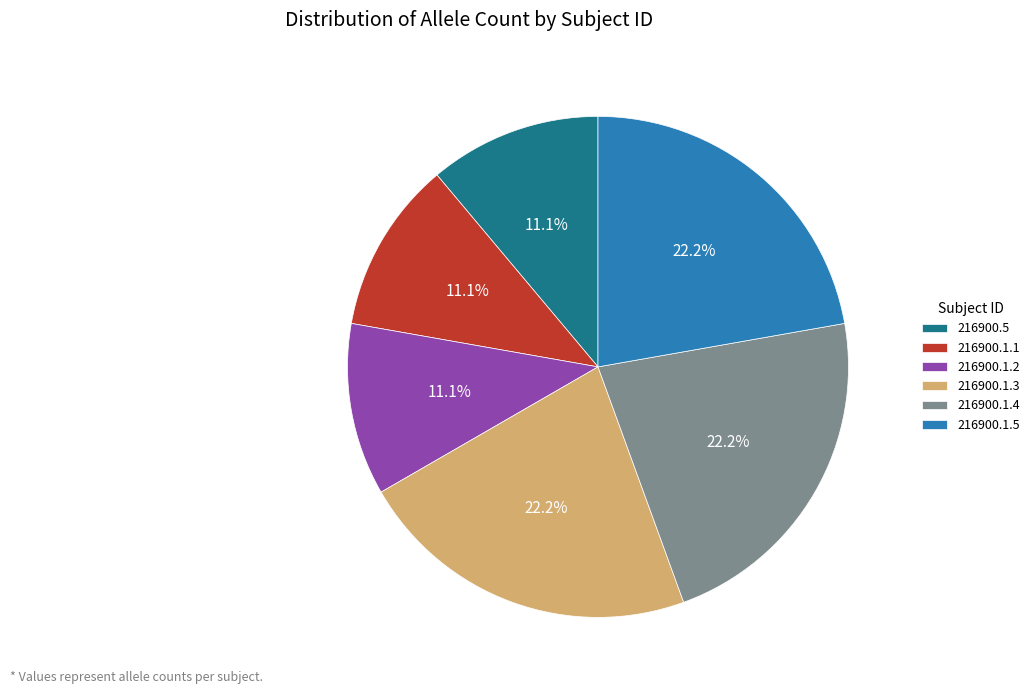

What is the ratio of the value at 216900.1.5 to the value at 216900.1.3?

1.0